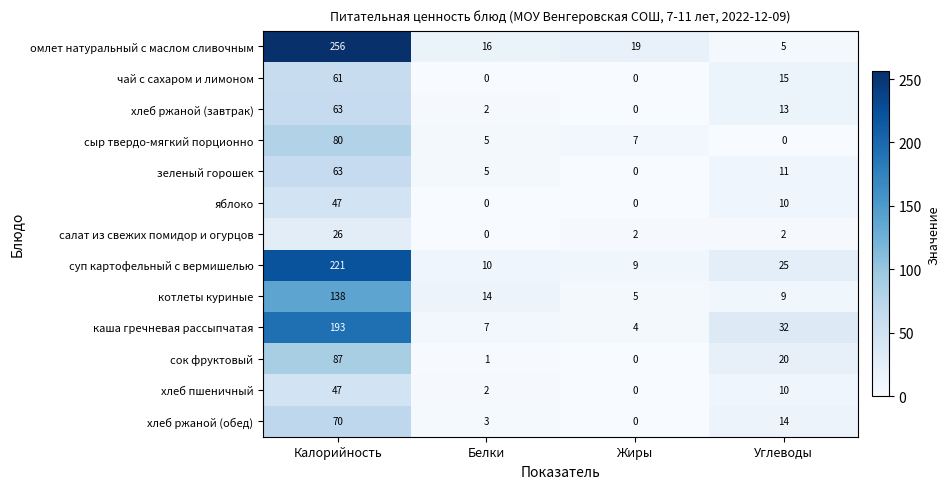

Where is каша гречневая рассыпчатая nearest to the value 98?

Углеводы